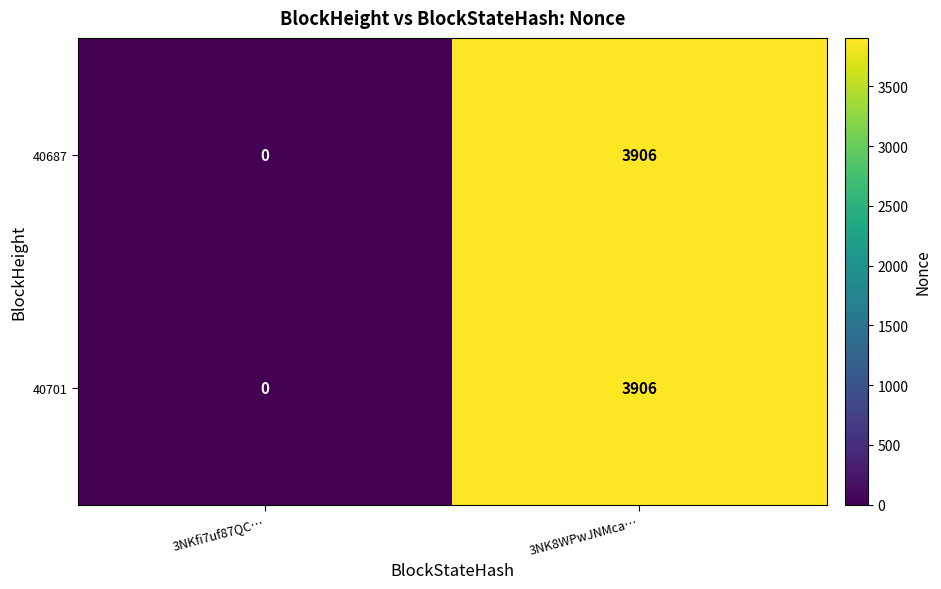

What is the maximum value shown in the chart?

3906